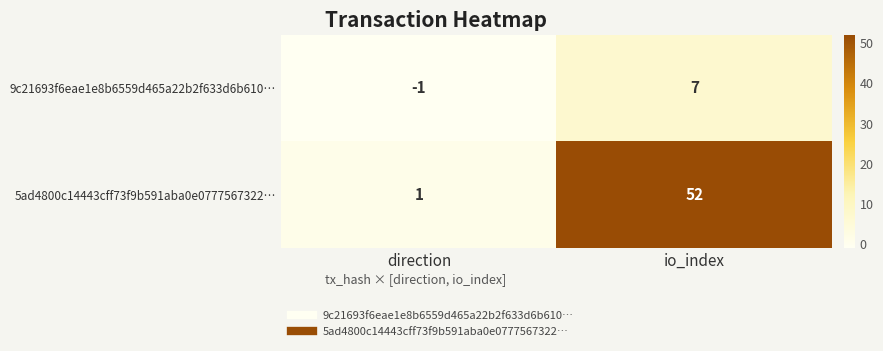

The 9c21693f6eae1e8b6559d465a22b2f633d6b610… series shows 4 at io_index. True or false?

False